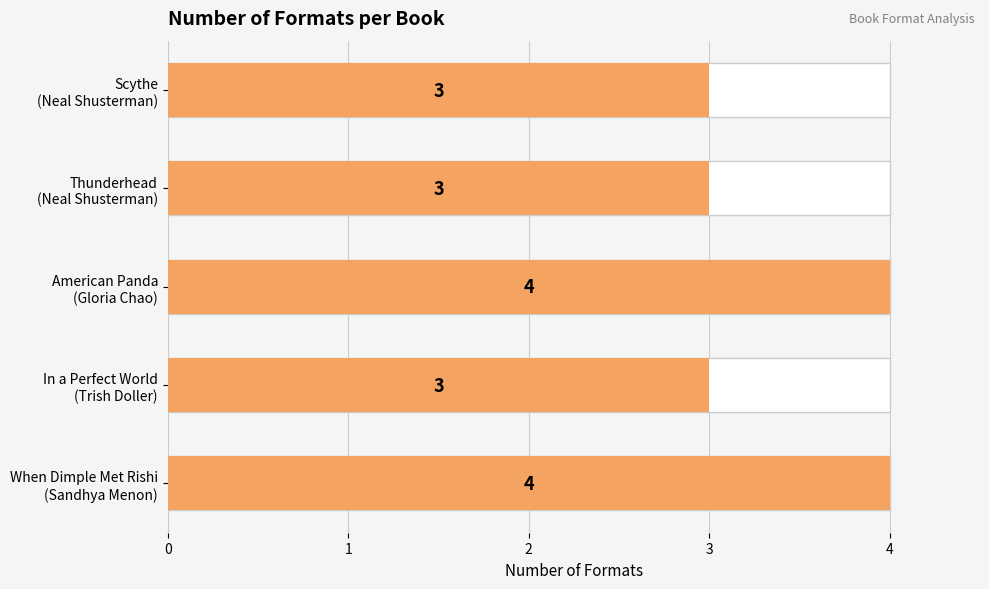

Is it true that the value at 1 is 4?

True